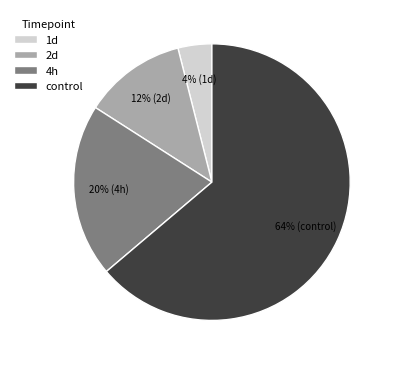

To the nearest percent, what is the difference between the 2d and 4h slice percentages?

8%